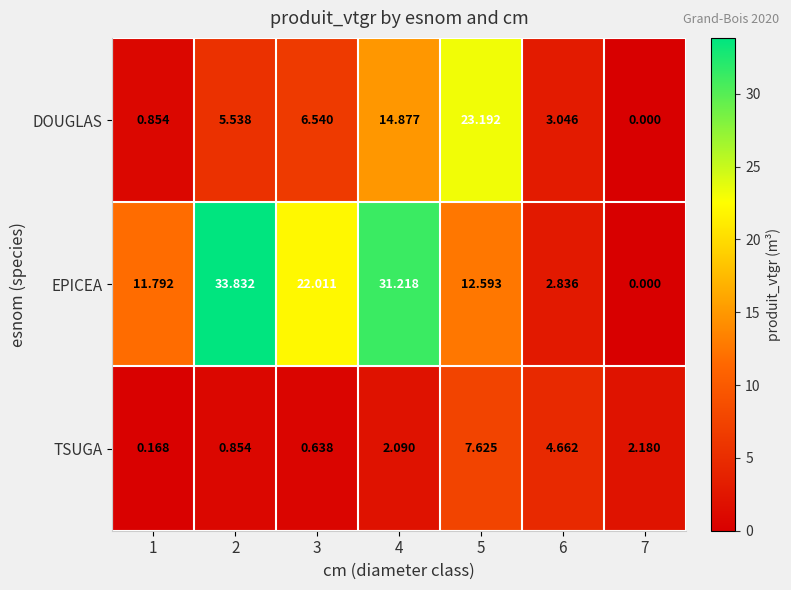

Which series has the largest range (max minus min)?

EPICEA